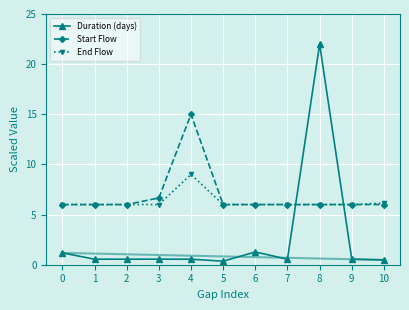

What is the value of the End Flow point at the 7th from the left?

6.0